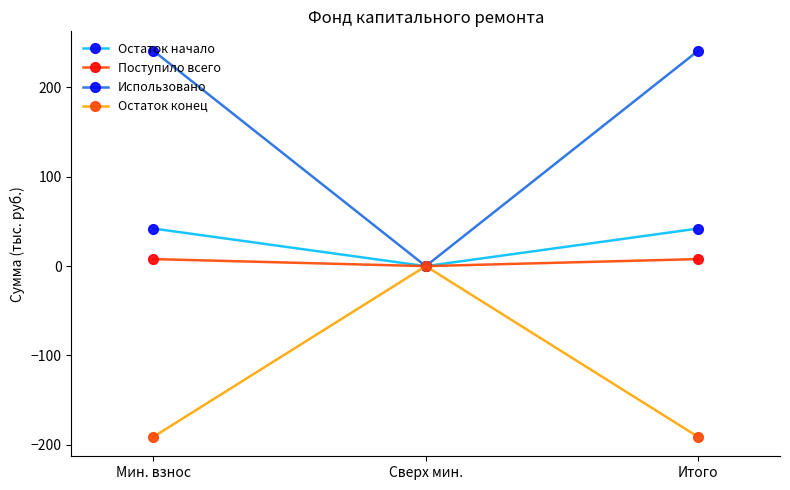

Is the value of Остаток конец at Итого greater than the value of Поступило всего at Сверх мин.?

No